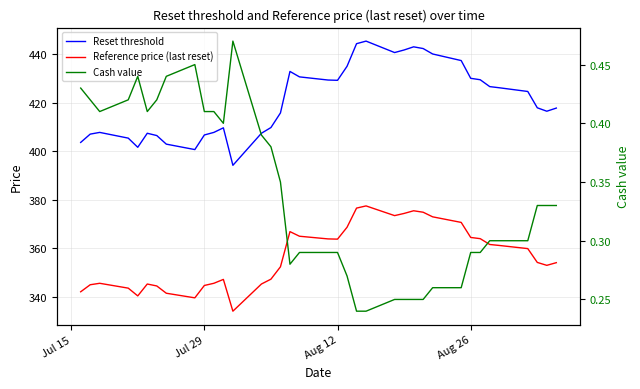

True or false: Reset threshold and Reference price (last reset) cross at least once.

False